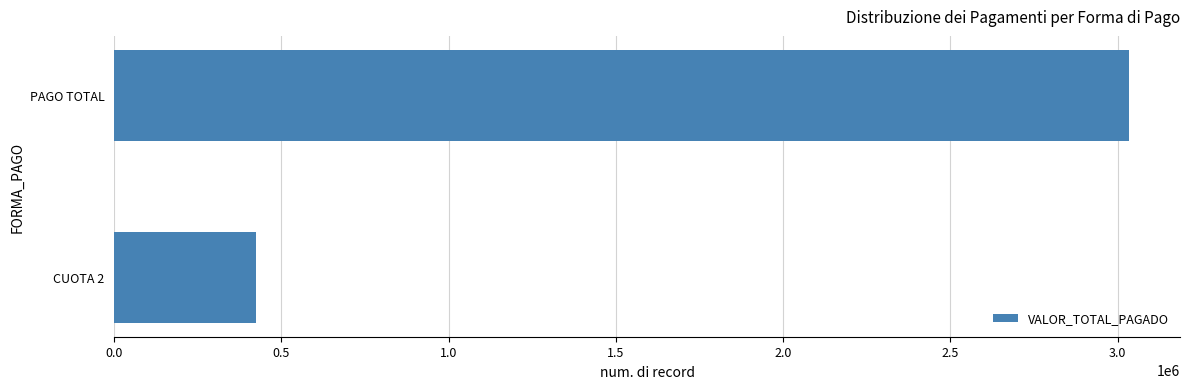

What is the difference between the maximum and minimum values?

2609650